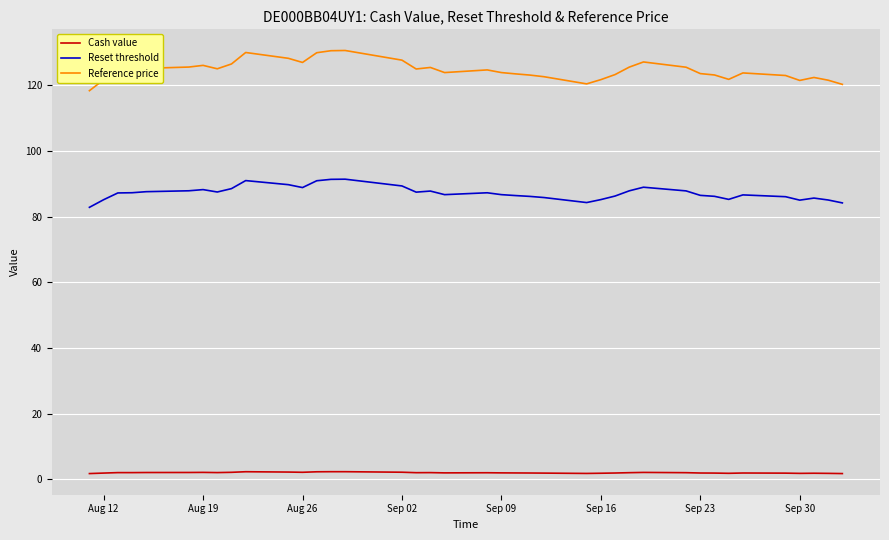

True or false: Reset threshold and Cash value cross at least once.

False